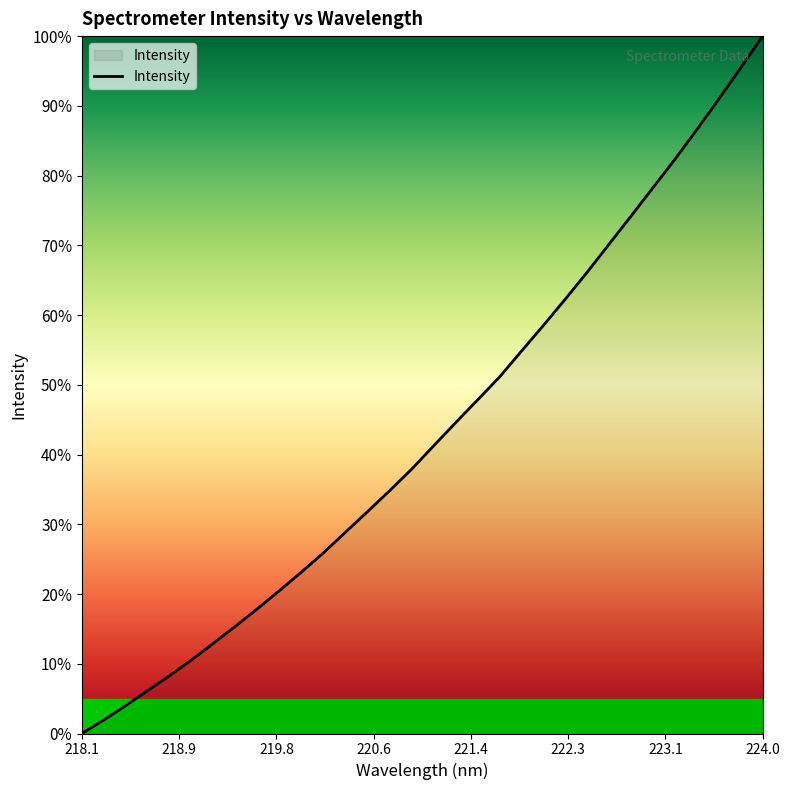

What is the maximum value shown in the chart?

100.0